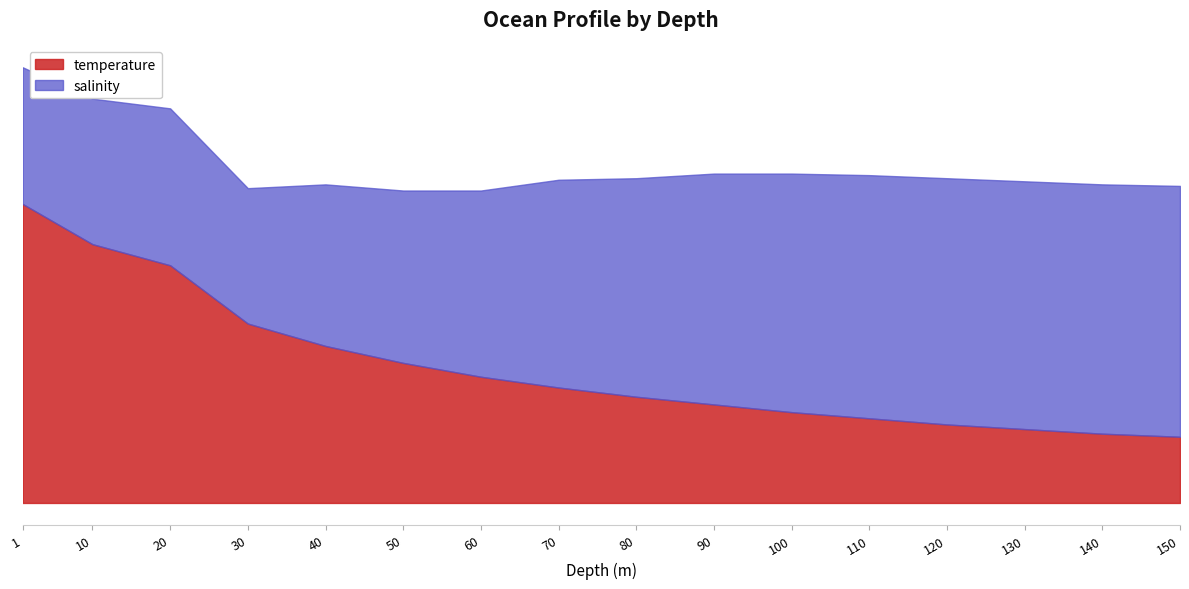

Is the value of salinity at 30.0 greater than the value of temperature at 150.0?

Yes